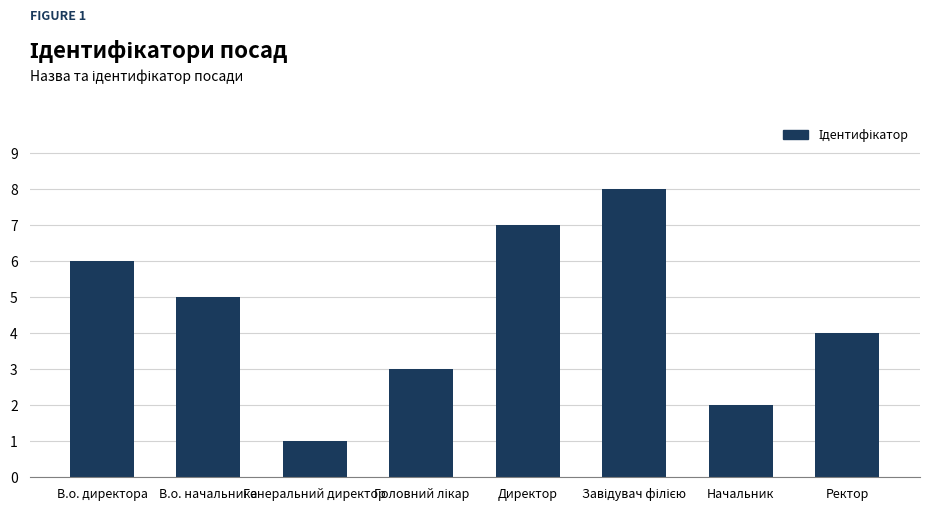

How many bars are there in total?

8